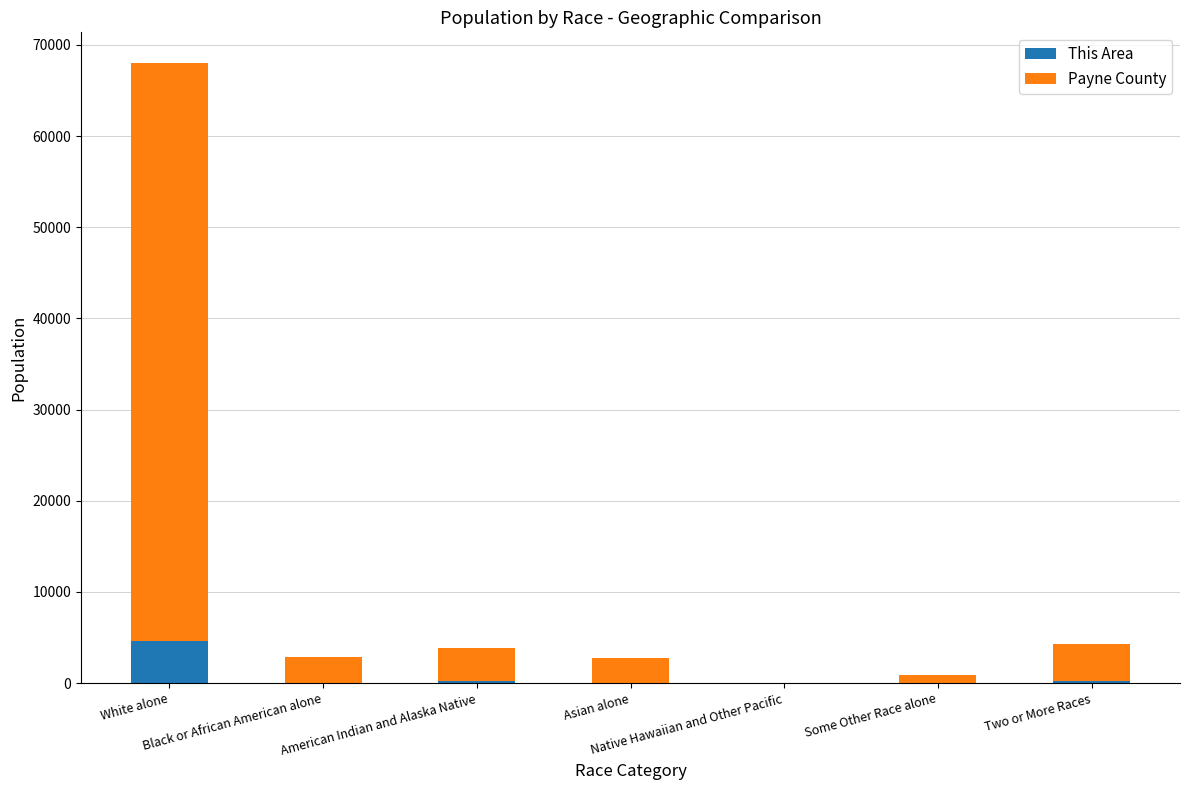

What are all the series names shown in the legend?

This Area, Payne County